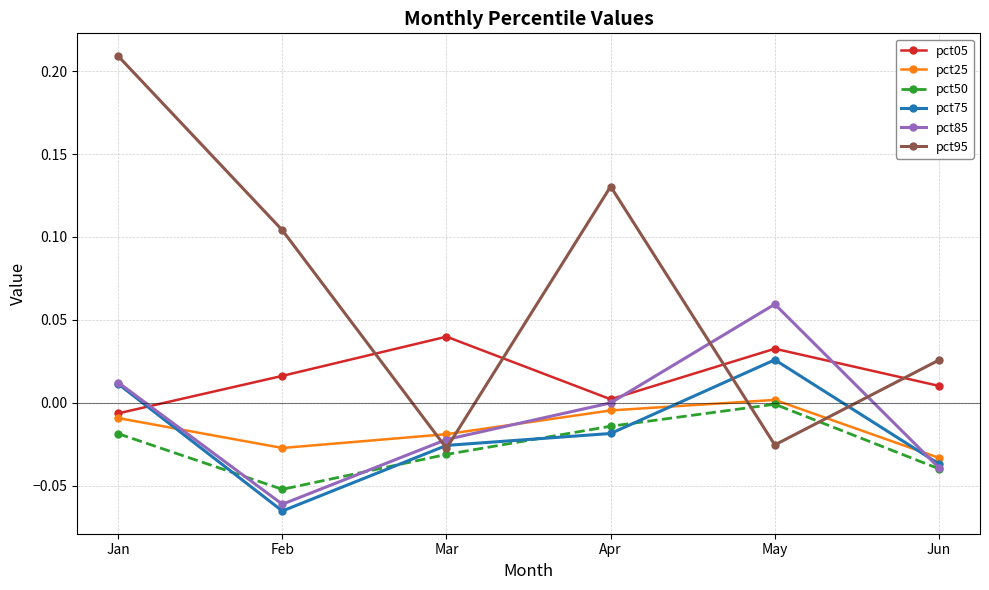

Is this an area chart (filled region under the line)?

No